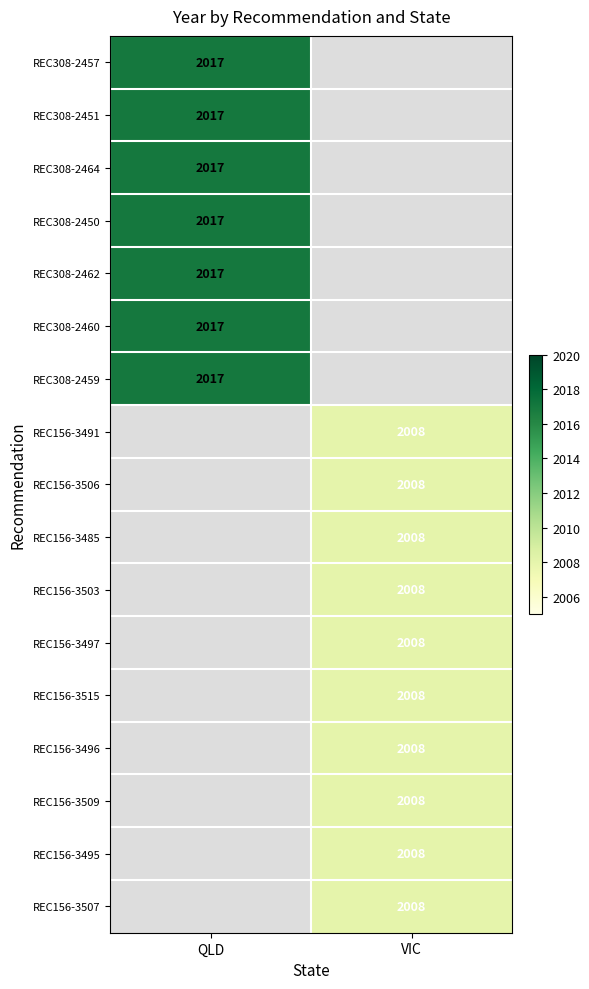

Is the value of REC308-2459 at QLD greater than the value of REC156-3515 at VIC?

Yes